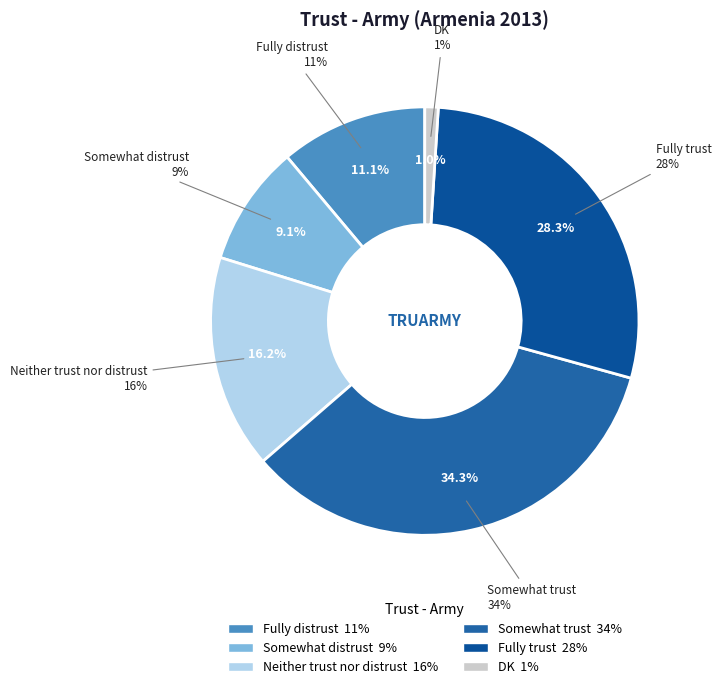

To the nearest percent, what portion does Fully trust represent?

28%